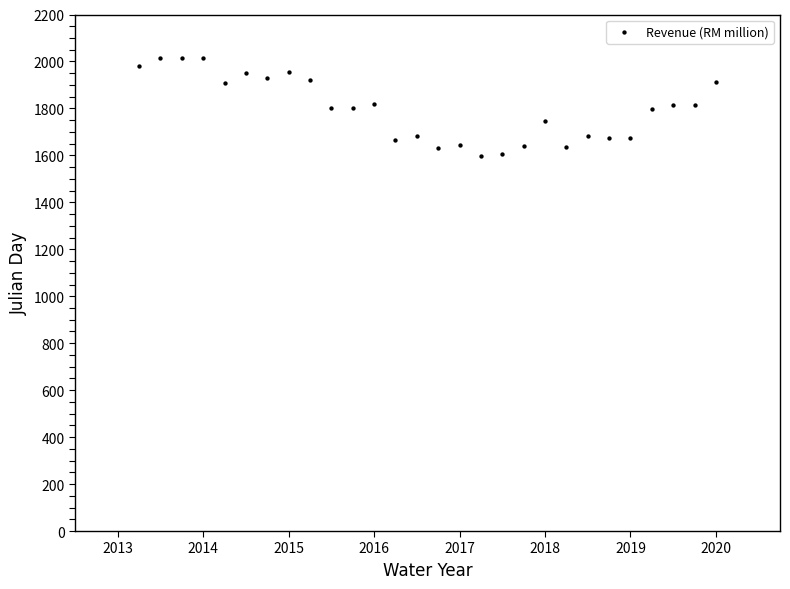

What is the range of Y values (max minus min)?

417.0